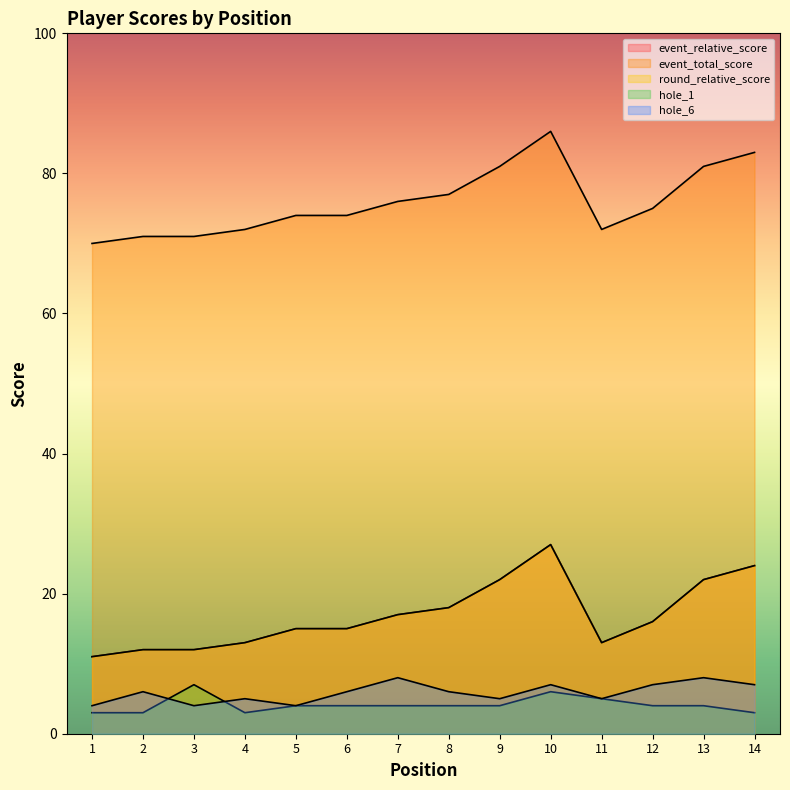

At which category does event_total_score reach its first local valley?

11